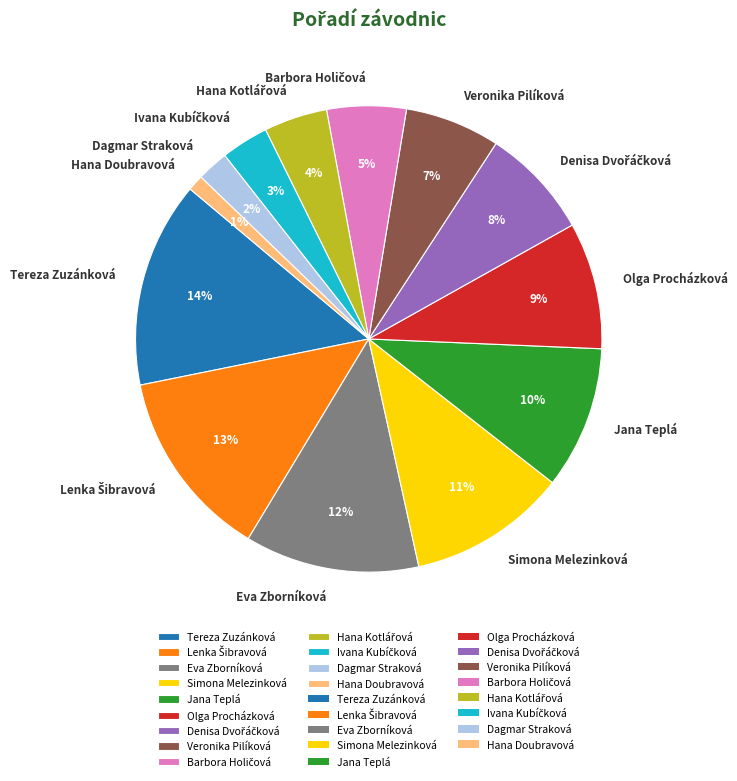

To the nearest percent, what portion does Dagmar Straková represent?

2%